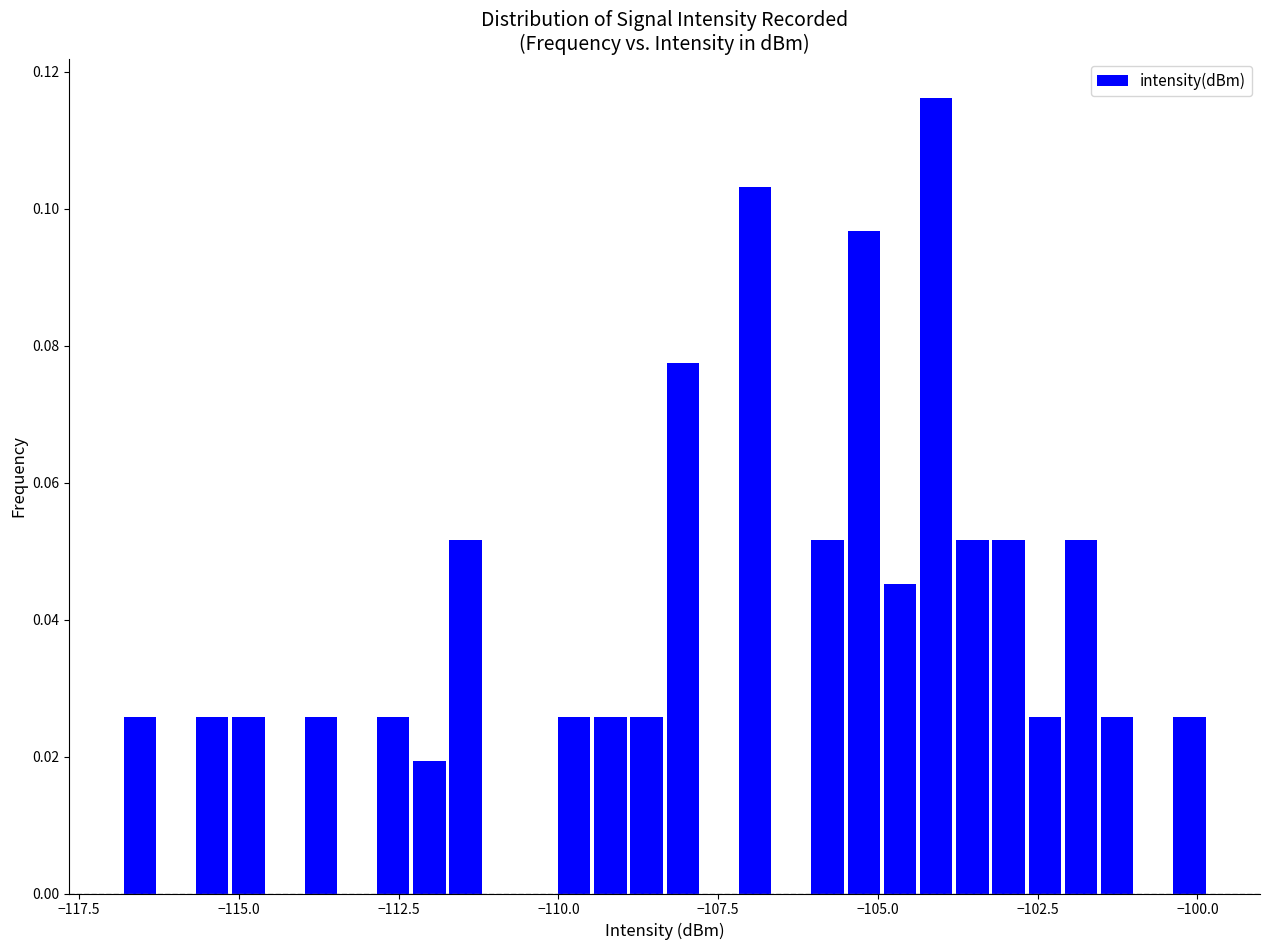

Around what value on the x-axis is the tallest bar? Give the approximate position of its centre, as read against the axis.

-104.0